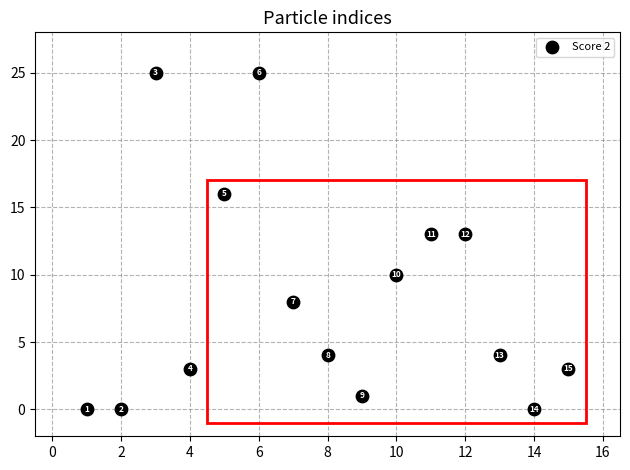

What is the range of X values (max minus min)?

14